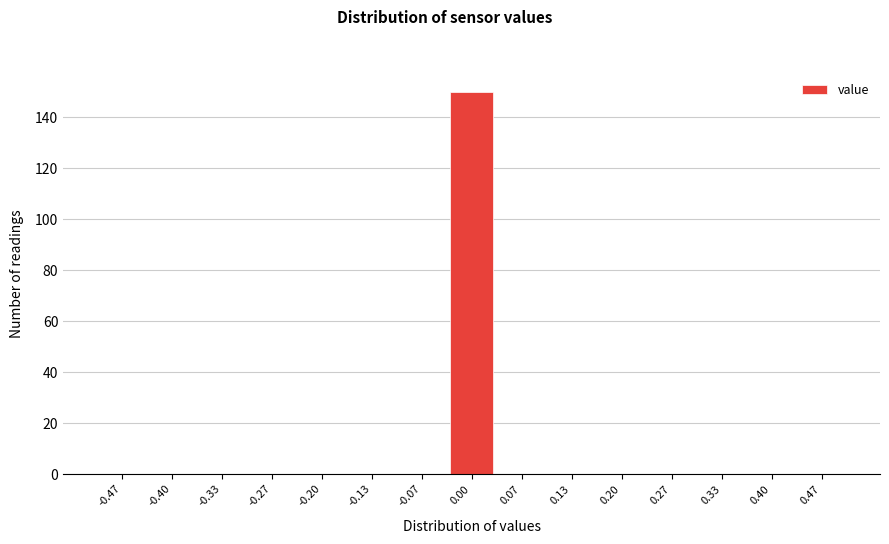

Reading left to right, extract all data points from this chart.

-0.47=0	-0.40=0	-0.33=0	-0.27=0	-0.20=0	-0.13=0	-0.07=0	0.00=150	0.07=0	0.13=0	0.20=0	0.27=0	0.33=0	0.40=0	0.47=0